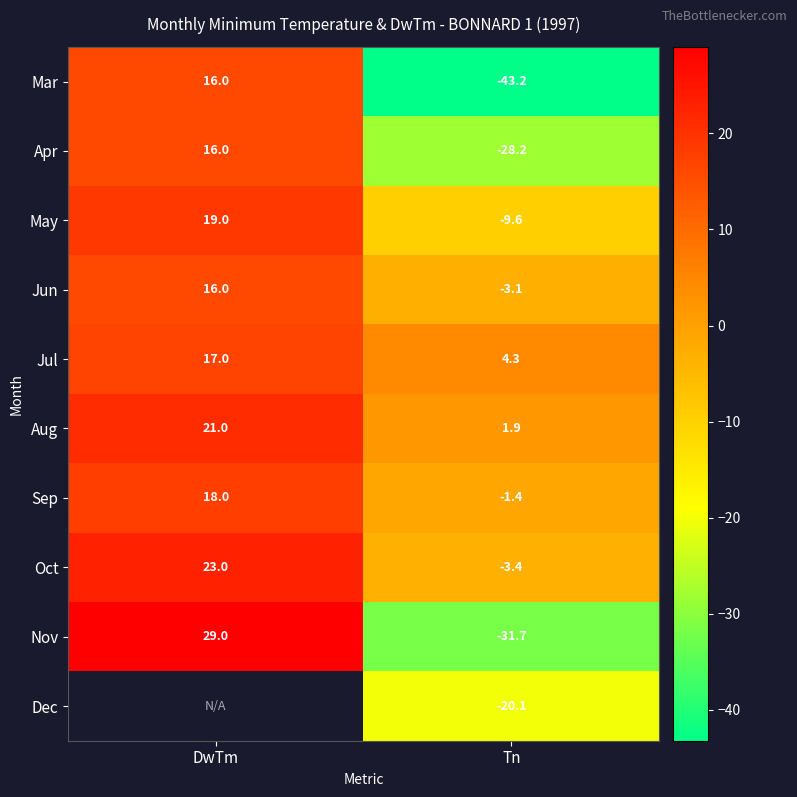

How many positive values does the Oct series have?

1